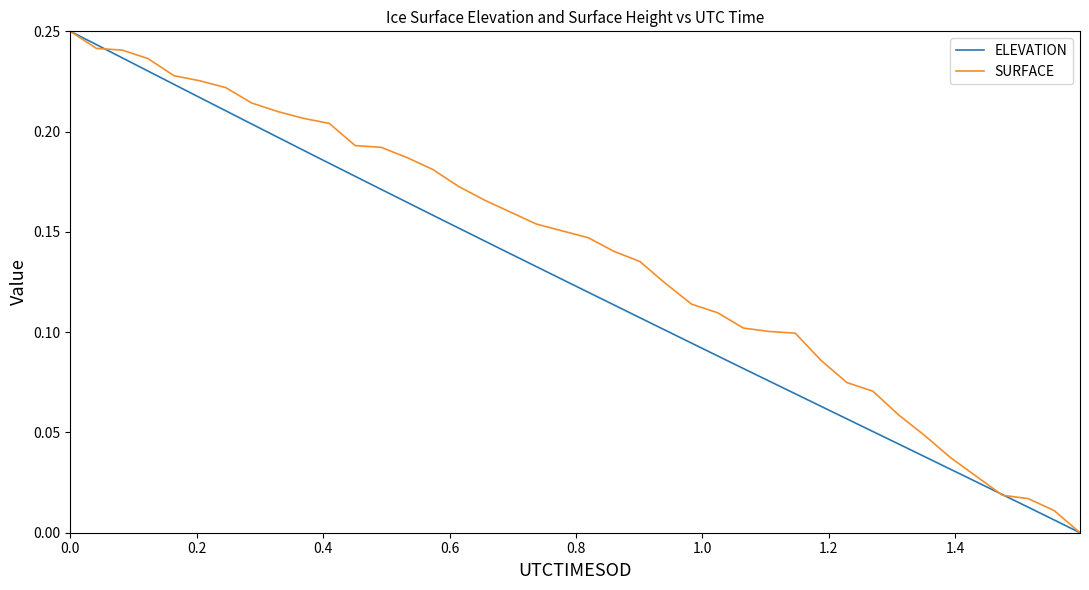

Count the number of categories in the chart.

40